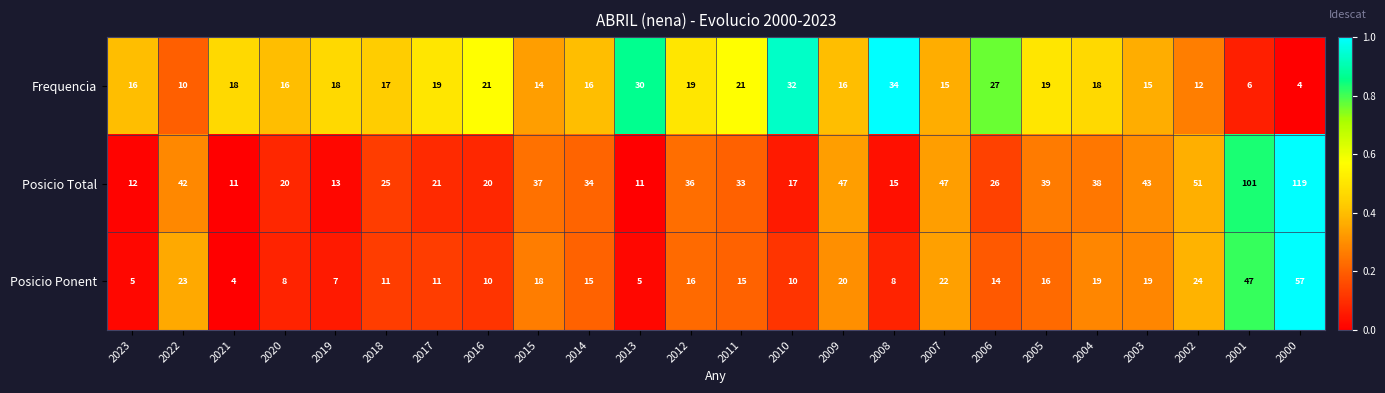

At which category is the sum across all series the highest?

2000